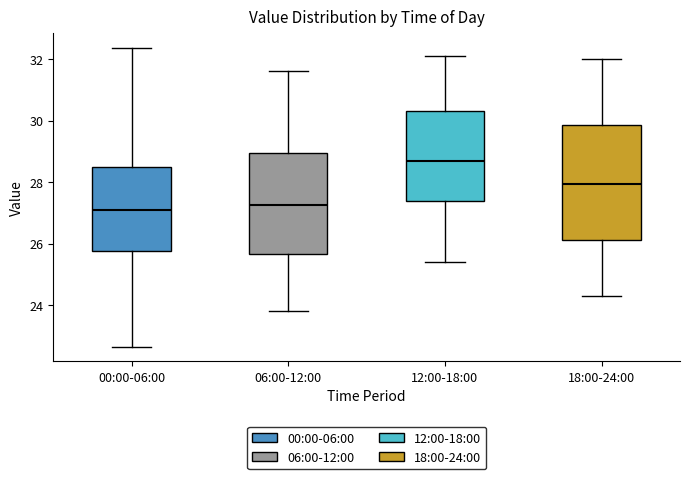

Where is the lower edge of the box for 06:00-12:00 on the y-axis? The values are not printed on the chart, so give them approximately, as read against the axis.

25.6